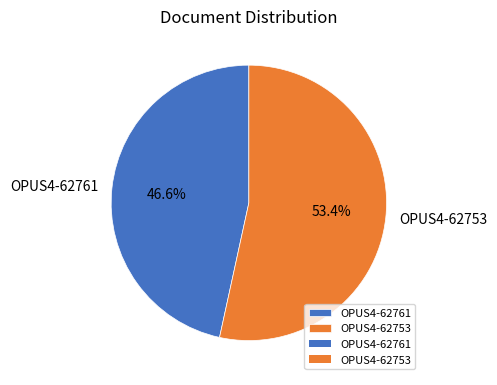

Count the number of slices in the pie.

2